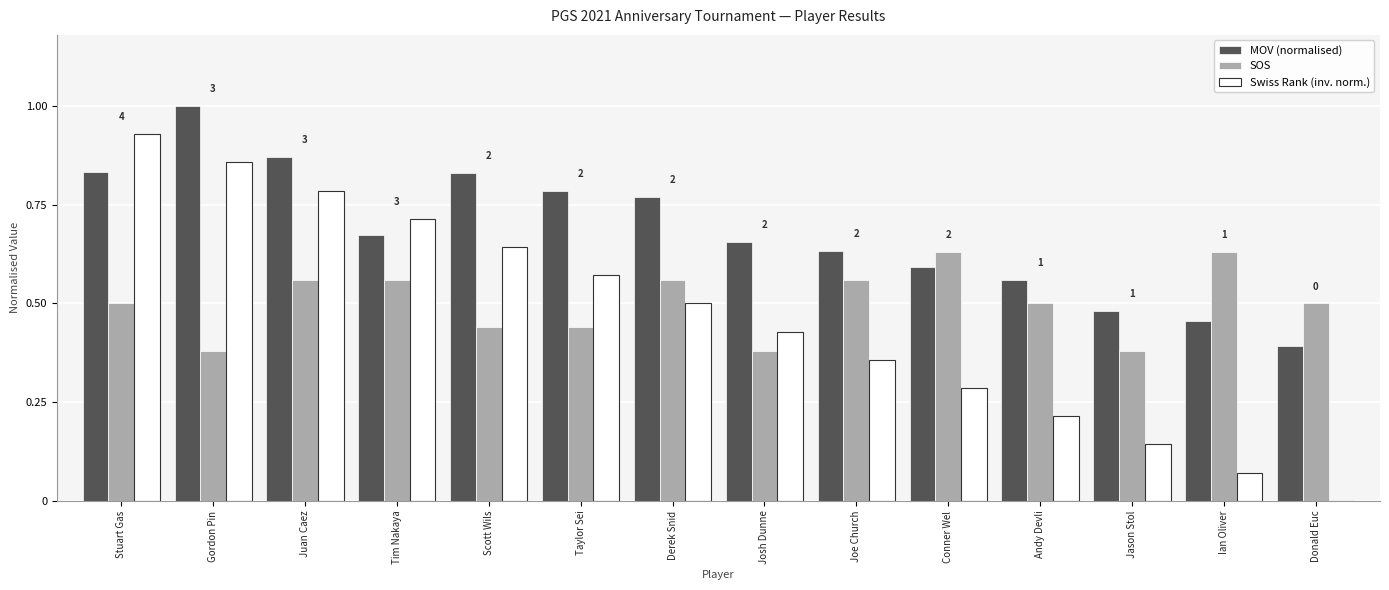

Which series has the largest total across all categories?

MOV (normalised)